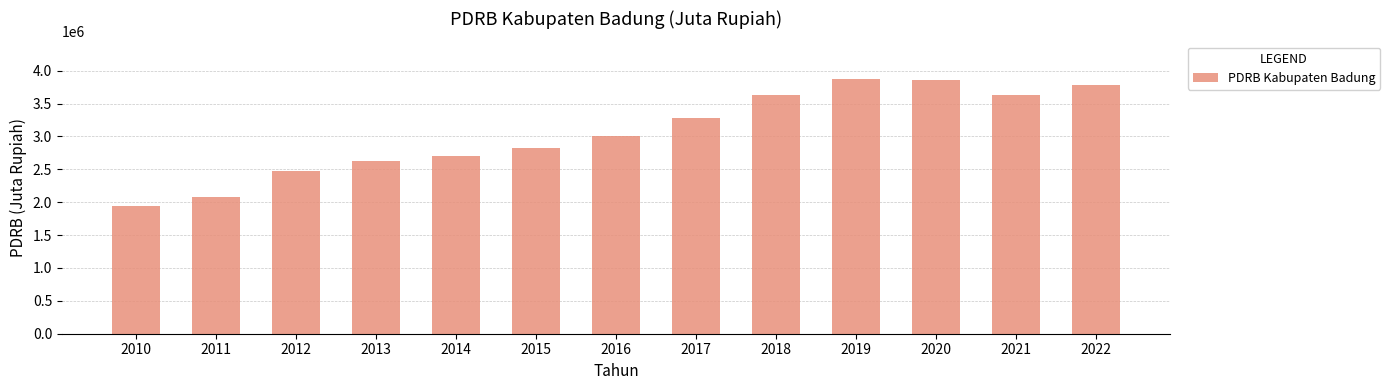

Read the value at 2011.

2074421.4